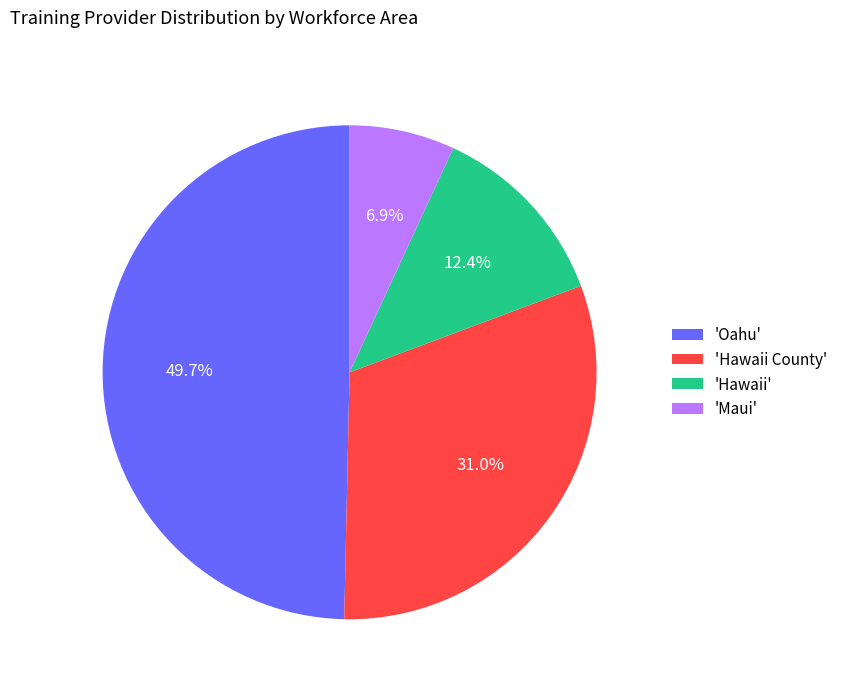

Which category has the smallest portion of the pie?

'Maui'